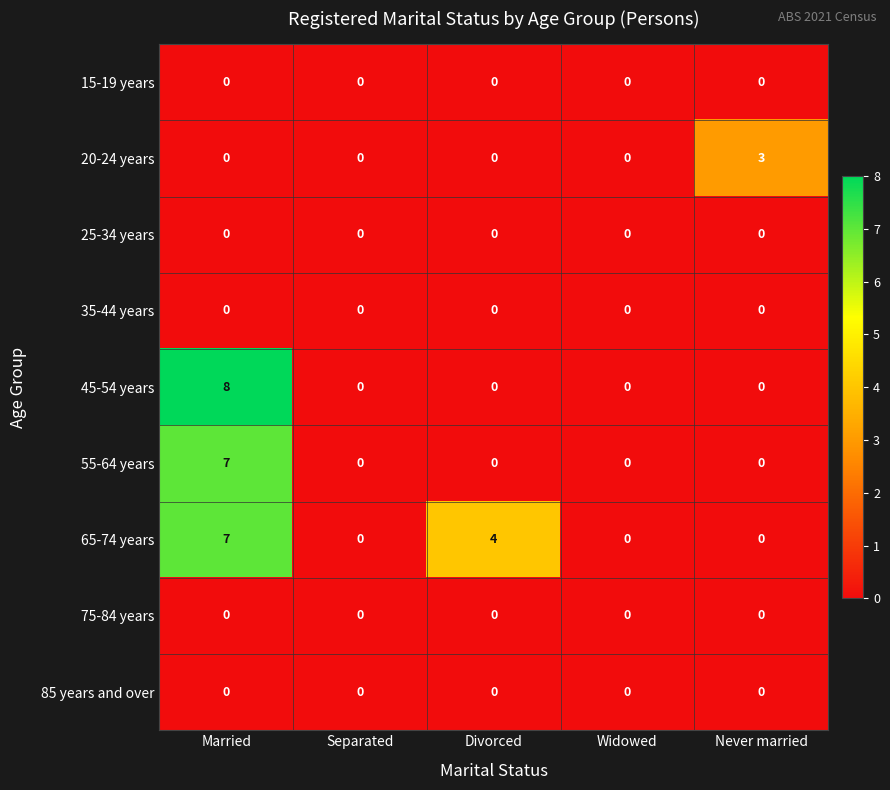

Which series has the largest total across all categories?

65-74 years